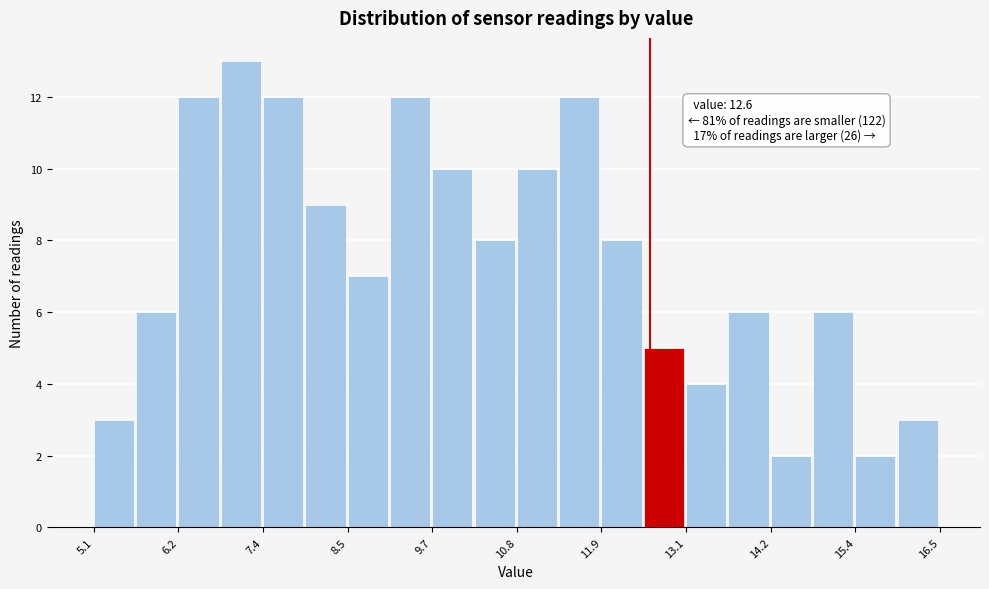

Around what value on the x-axis is the tallest bar? Give the approximate position of its centre, as read against the axis.

7.0